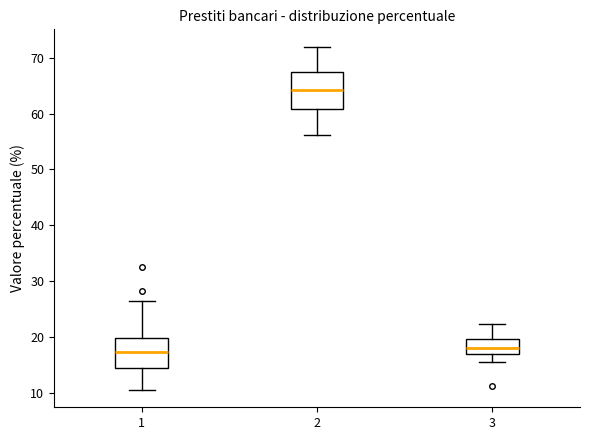

Which box has the highest median line?

2